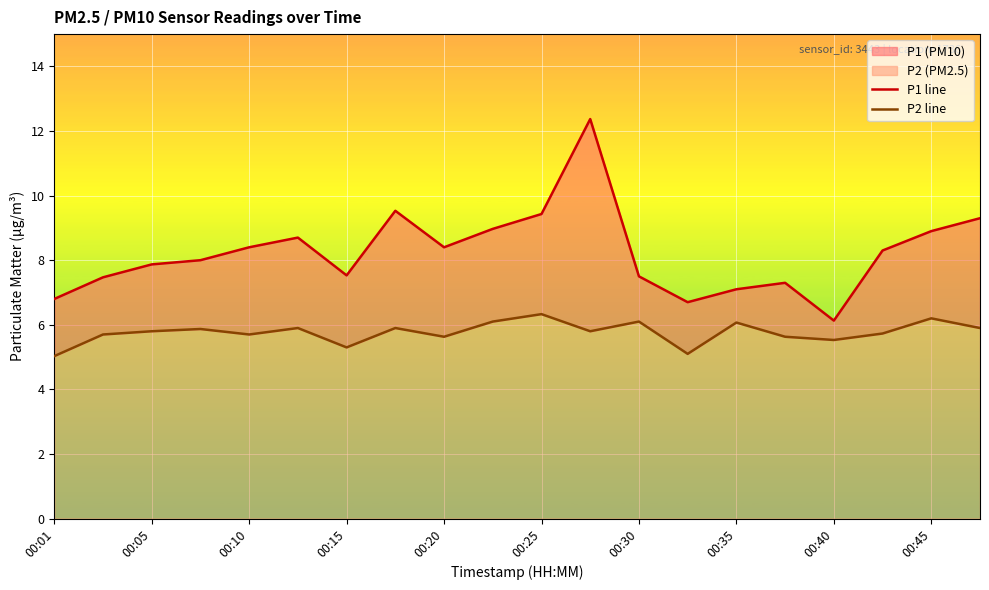

Is the value of P2 line at 00:45 greater than the value of P1 line at 00:45?

No